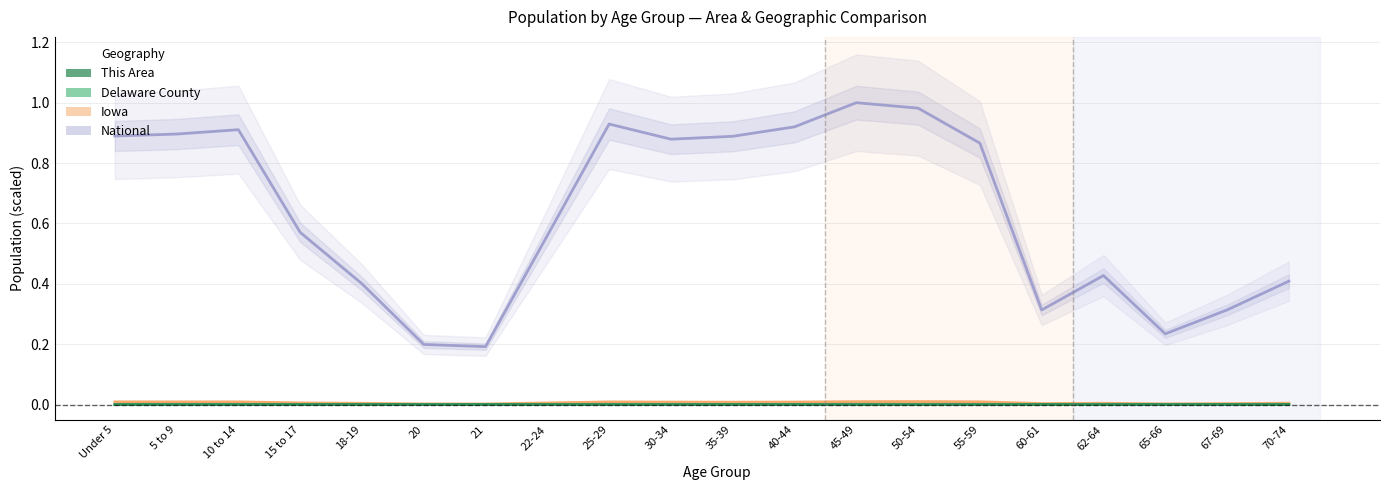

Between 21 and 25-29, which series saw the biggest shift?

National